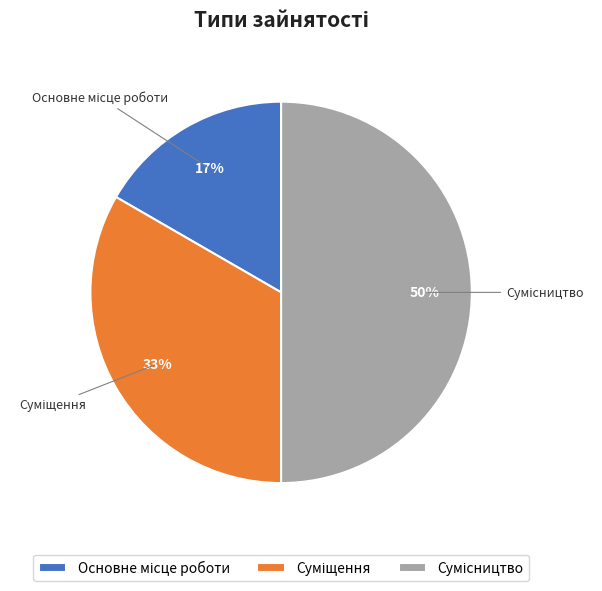

To the nearest percent, what is the average slice percentage?

33%